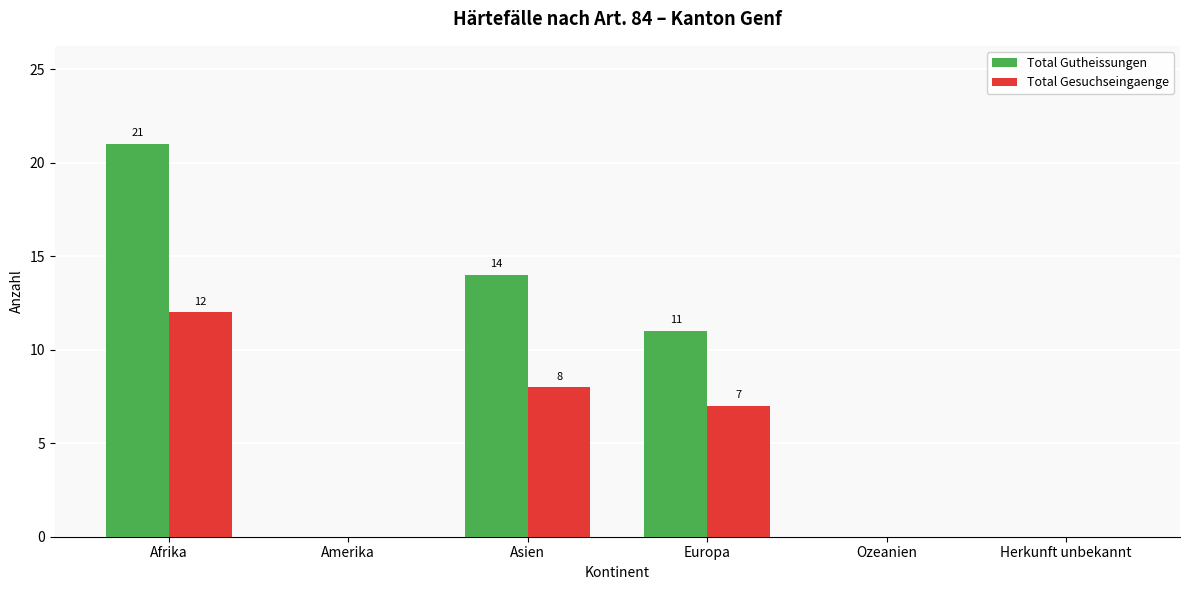

True or false: Total Gesuchseingaenge has a value of 7 at Afrika.

False